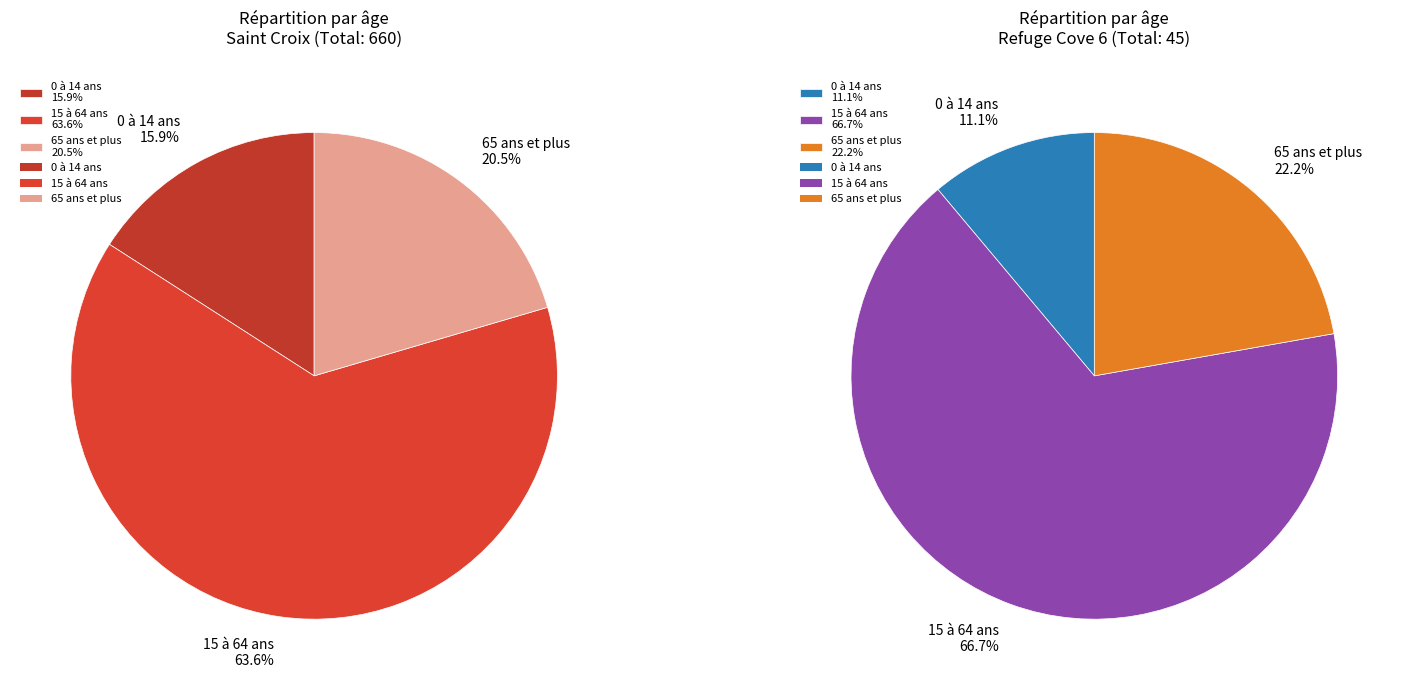

Which category has the biggest portion of the pie?

15 à 64 ans